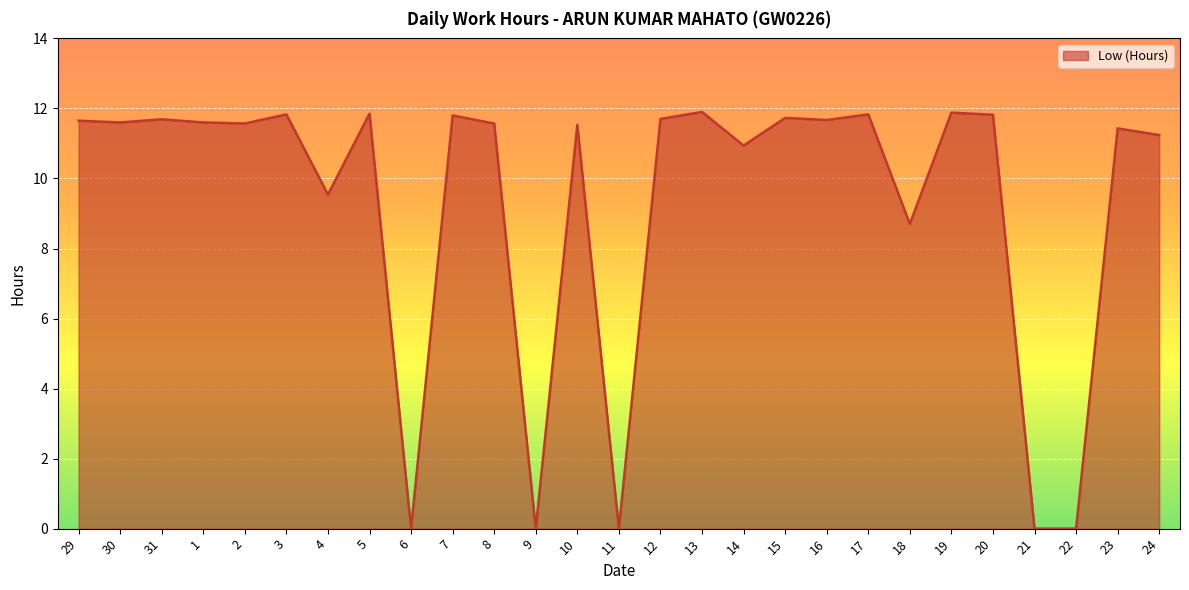

What is the sum of all values?

251.1